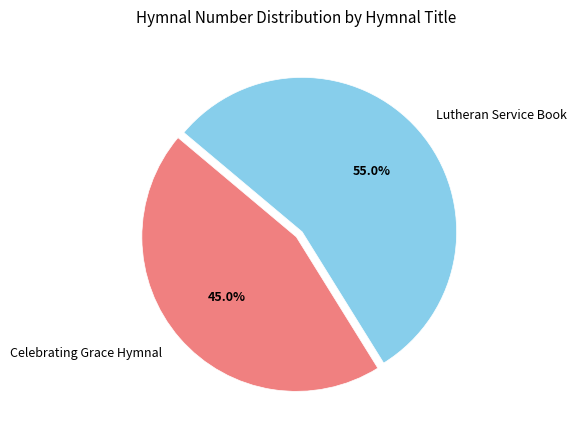

To the nearest percent, what is the combined percentage of Lutheran Service Book and Celebrating Grace Hymnal?

100%